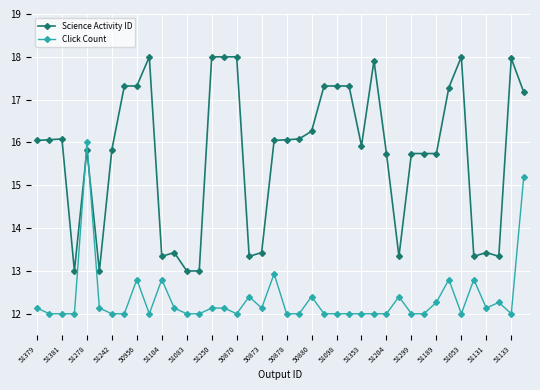

What is the value of the Click Count point at the 23rd from the left?

12.4